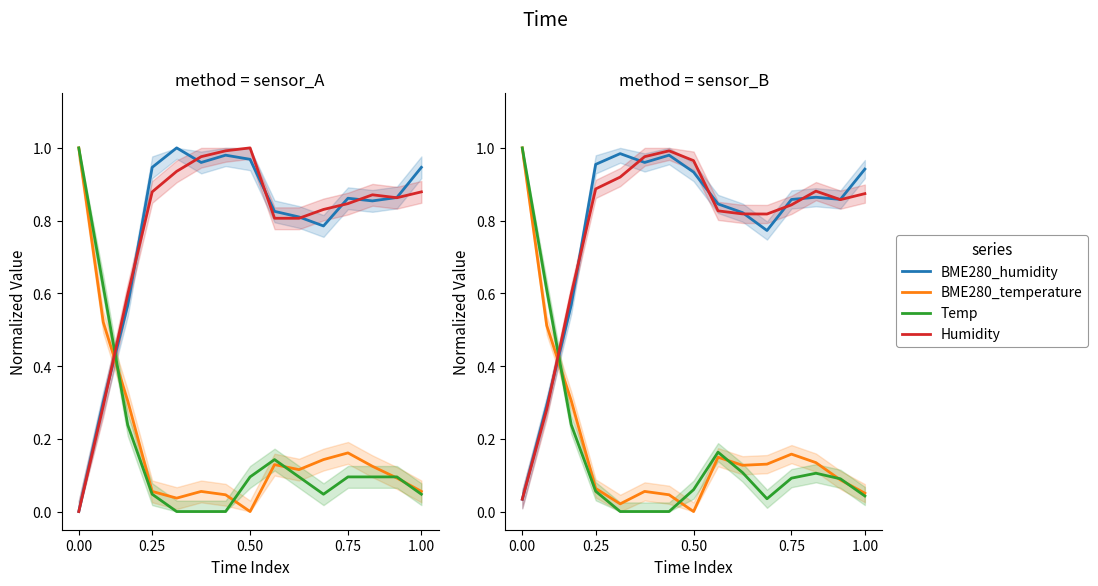

What is the difference between the second highest and second lowest values in the Temp series?

0.6